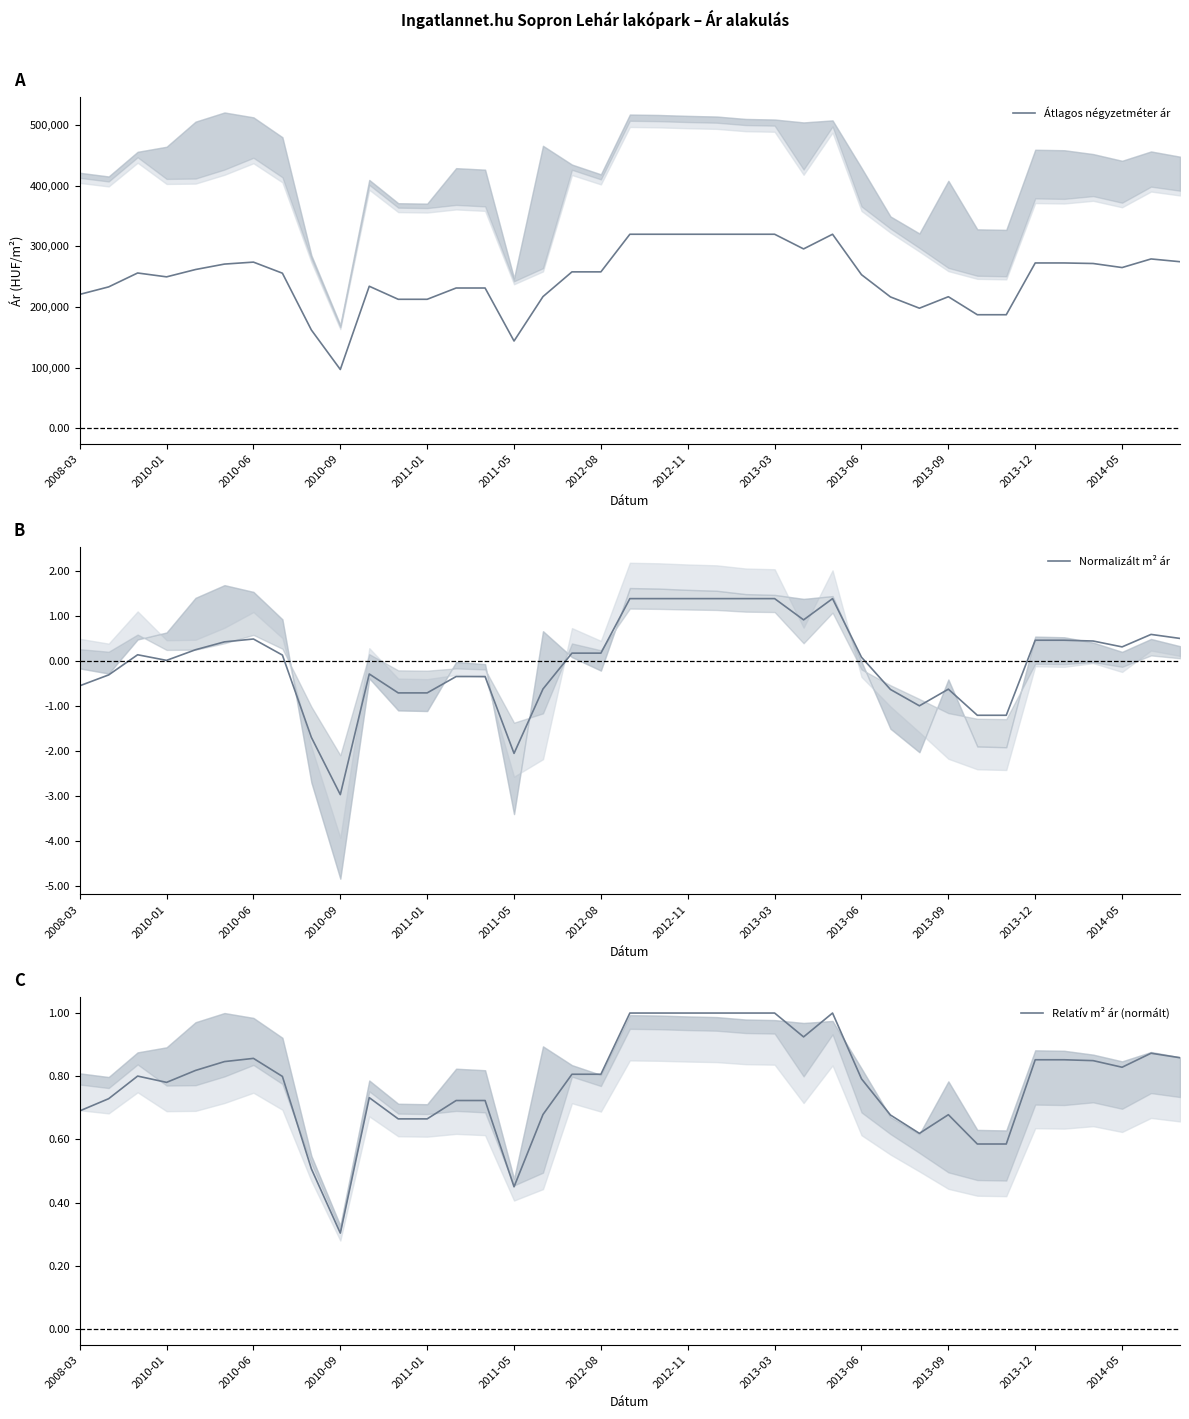

How many series are shown in this chart?

3